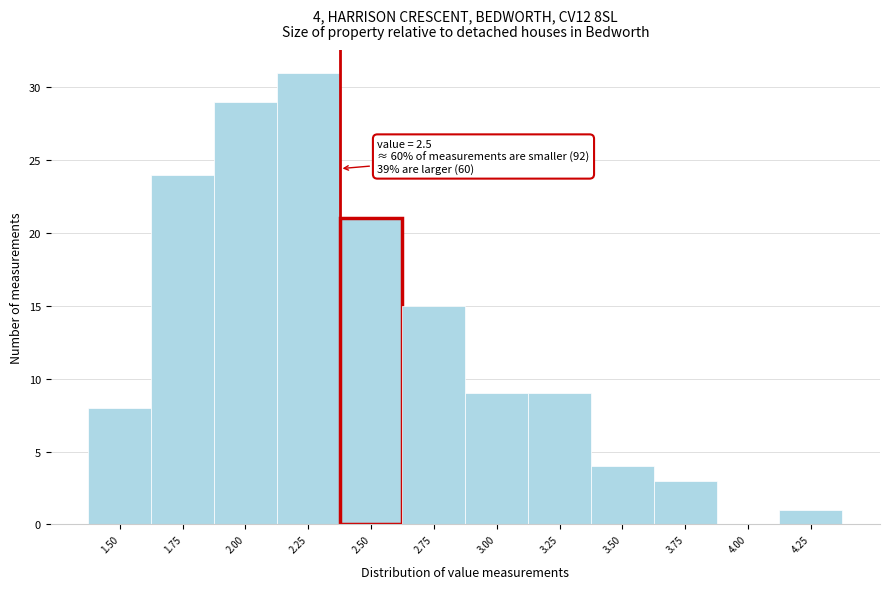

Reading right to left, transcribe all the data shown in this chart.

4.25=1	4.00=0	3.75=3	3.50=4	3.25=9	3.00=9	2.75=15	2.50=21	2.25=31	2.00=29	1.75=24	1.50=8